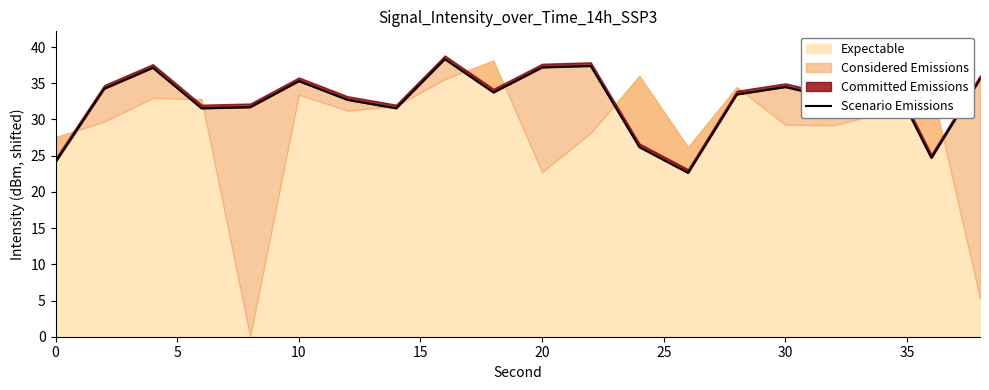

Reading left to right, transcribe all the data shown in this chart.

24.1	34.2	37.1	31.5	31.7	35.3	32.7	31.5	38.3	33.7	37.2	37.4	26.2	22.6	33.5	34.5	32.9	38.0	24.7	35.6